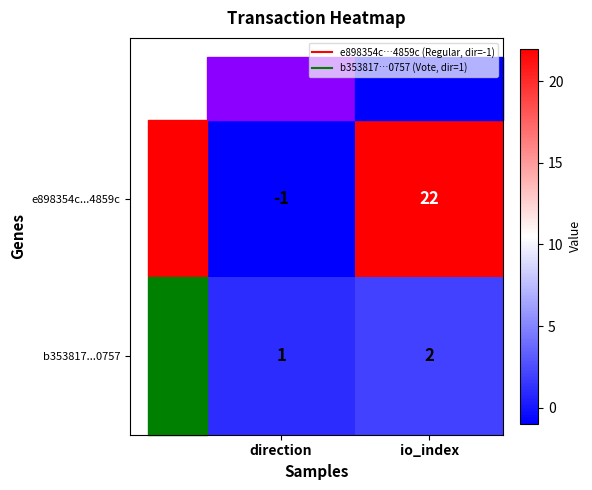

At which category does the chart reach its minimum across all series?

direction